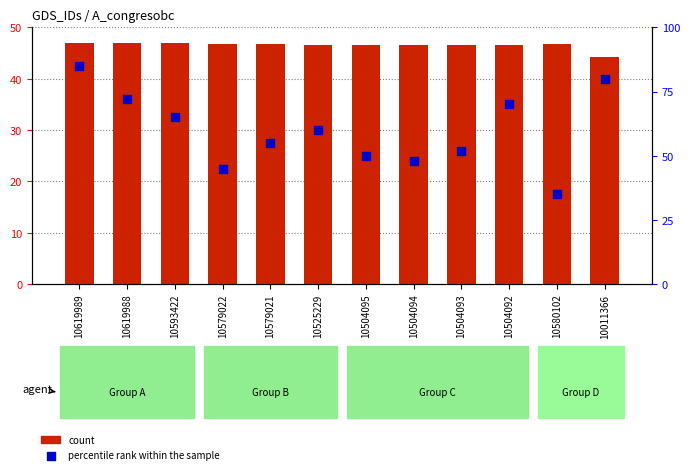

At which category is the sum across all series the highest?

10619989